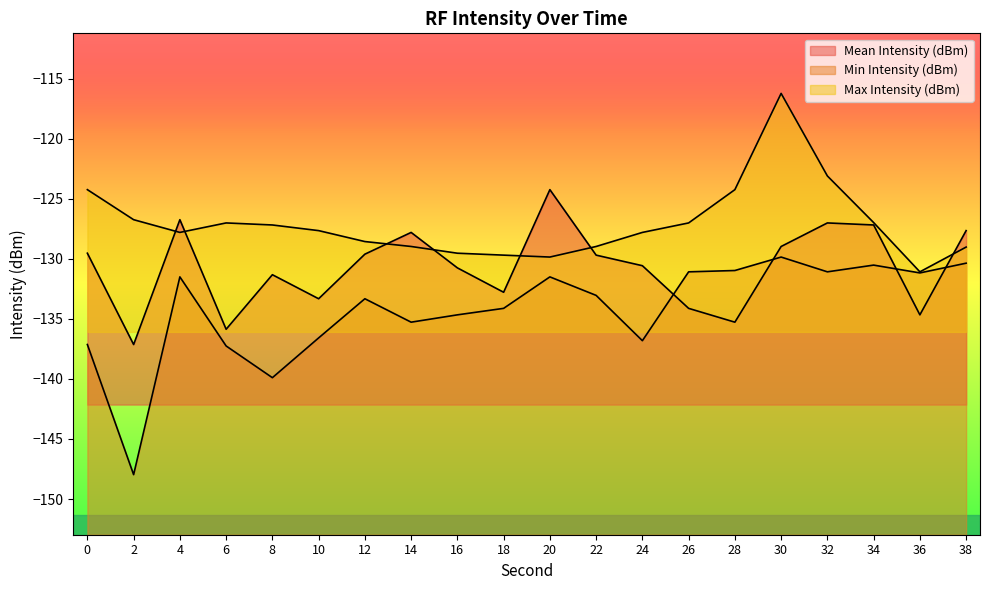

Does the chart have visible grid lines?

No